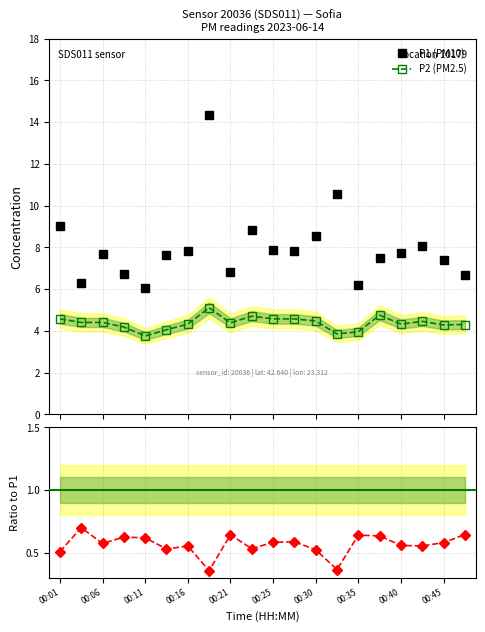

True or false: P1 (PM10) and P2/P1 ratio intersect in this chart.

False